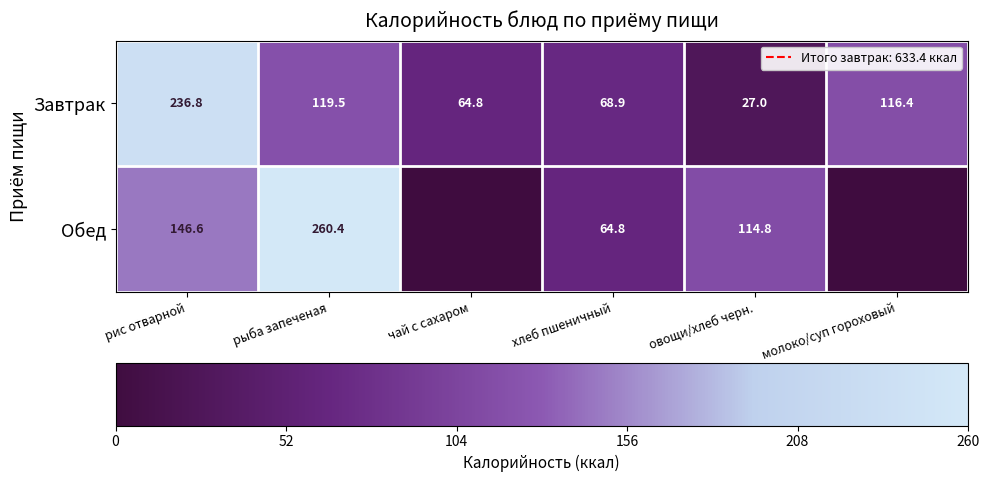

How many series are shown in this chart?

2